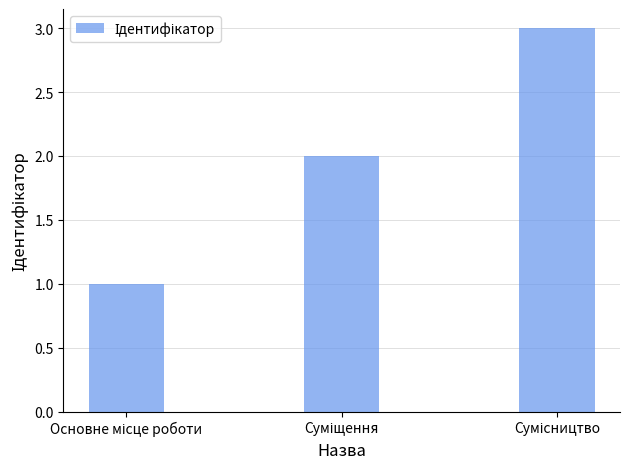

What is the sum of all values?

6